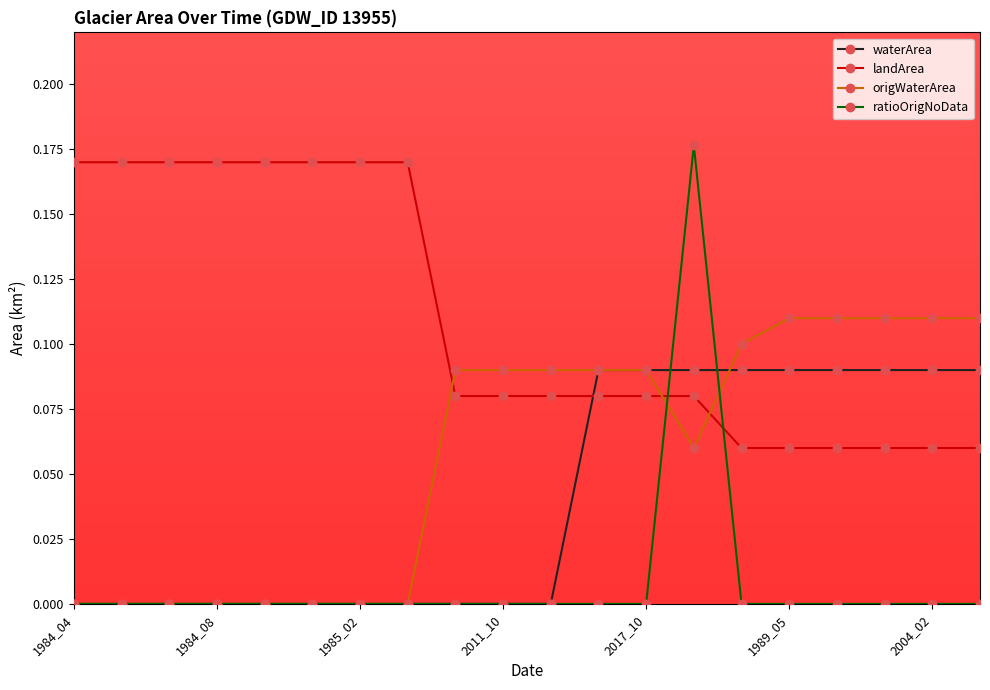

True or false: landArea and ratioOrigNoData cross at least once.

True